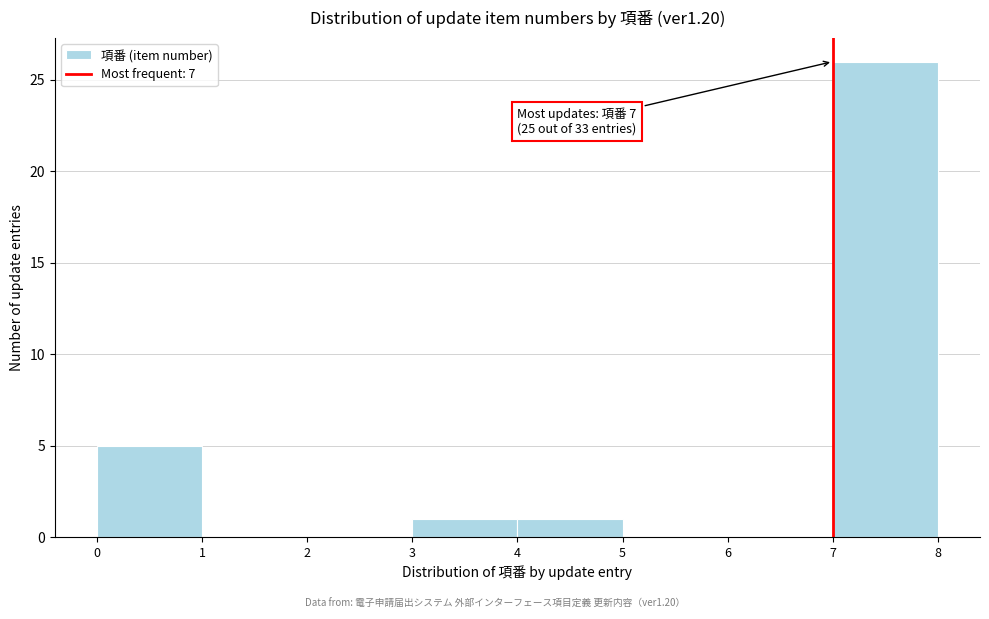

Over which range of the x-axis is the bar tallest?

7 to 8